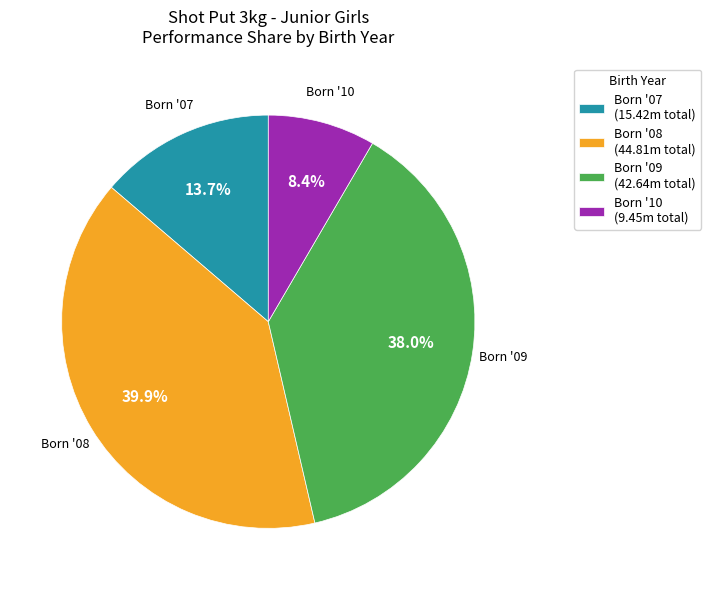

Which has a higher value, Born '10 (9.45m total) or Born '09 (42.64m total)?

Born '09 (42.64m total)